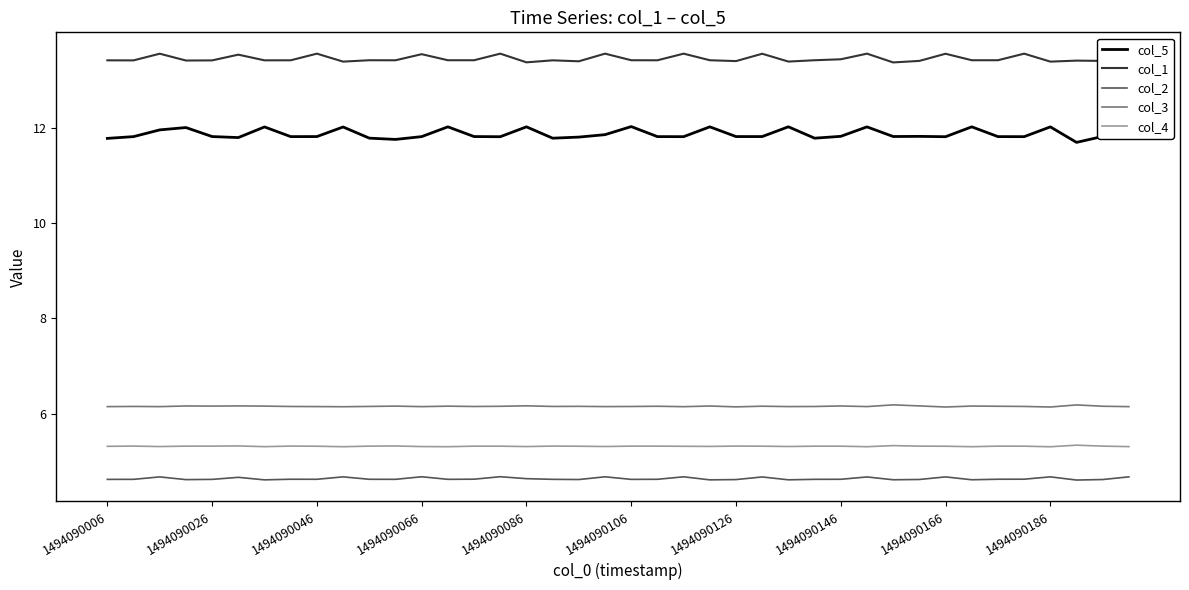

Which series has the largest range (max minus min)?

col_5